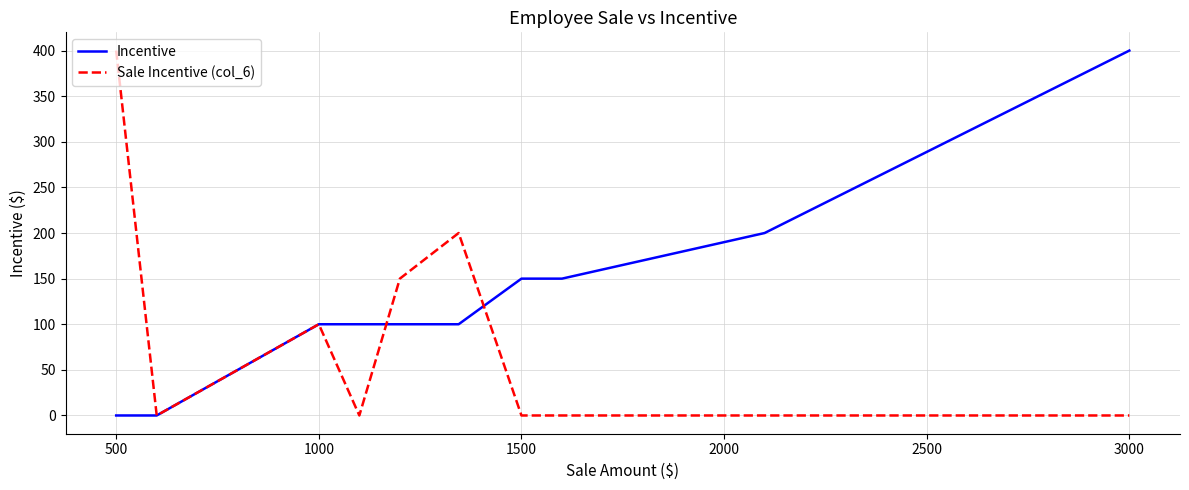

Rank the series by their average value, from lowest to highest.

Sale Incentive (col_6), Incentive